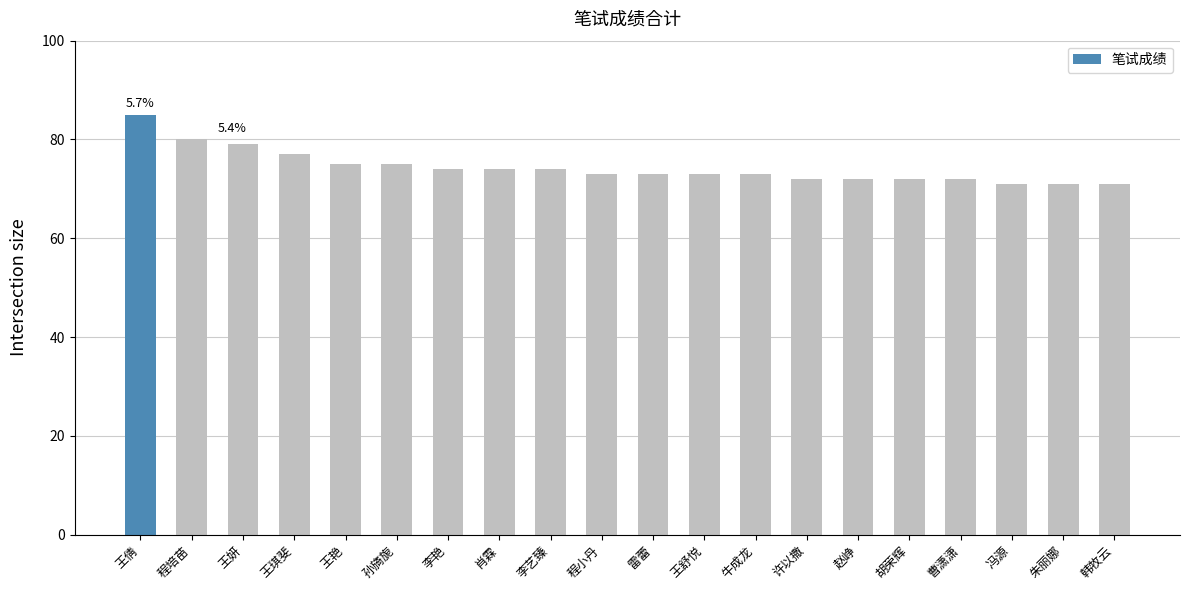

The chart shows a value of 73 at 程小丹. True or false?

True